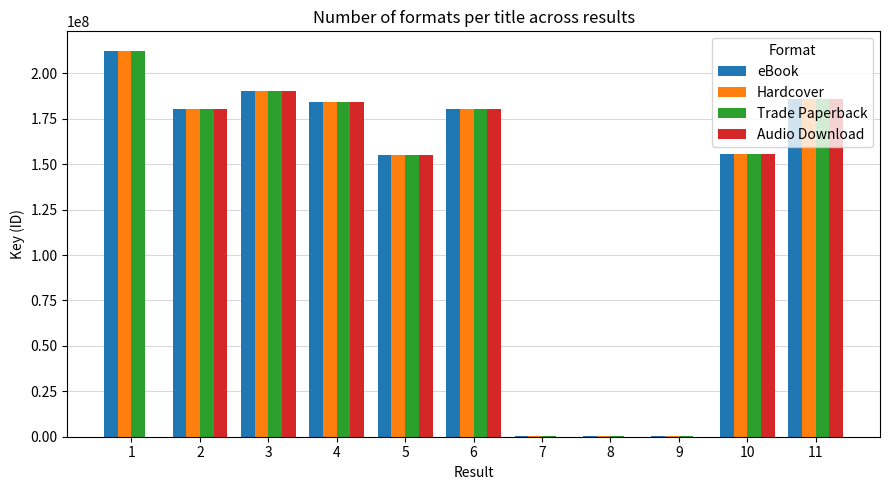

The value of Trade Paperback at 11 is 295167731. True or false?

False